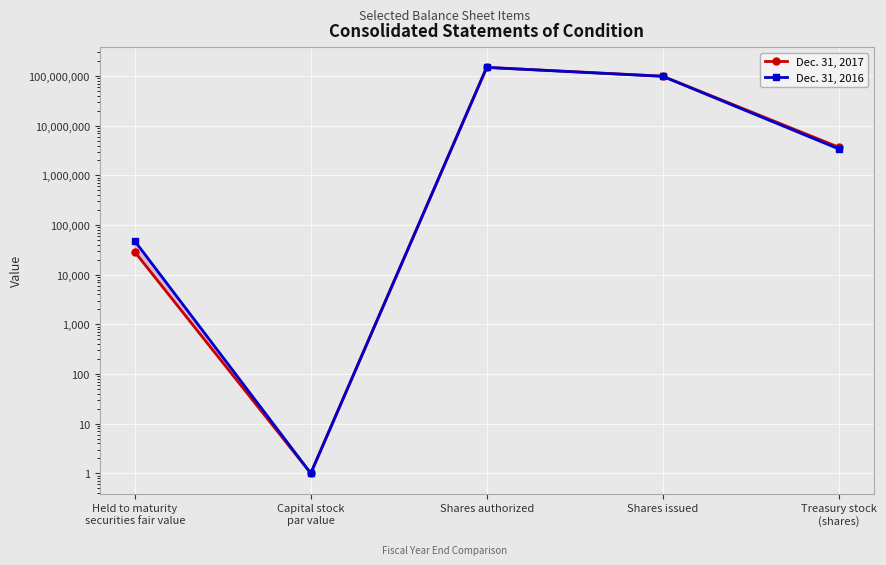

How many lines are shown in the chart?

2